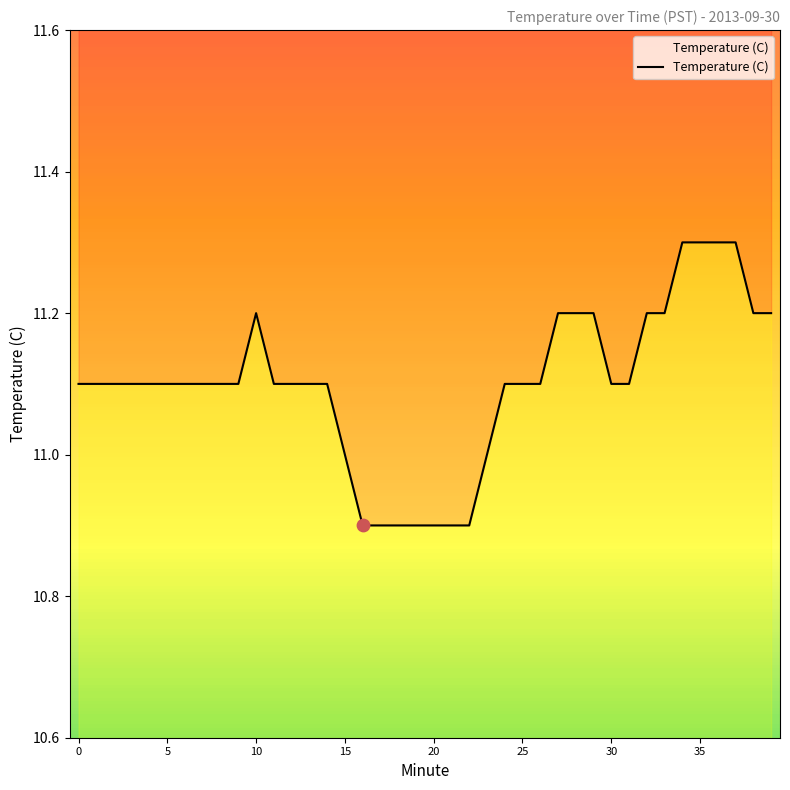

Which has a higher value, 0 or 39?

39